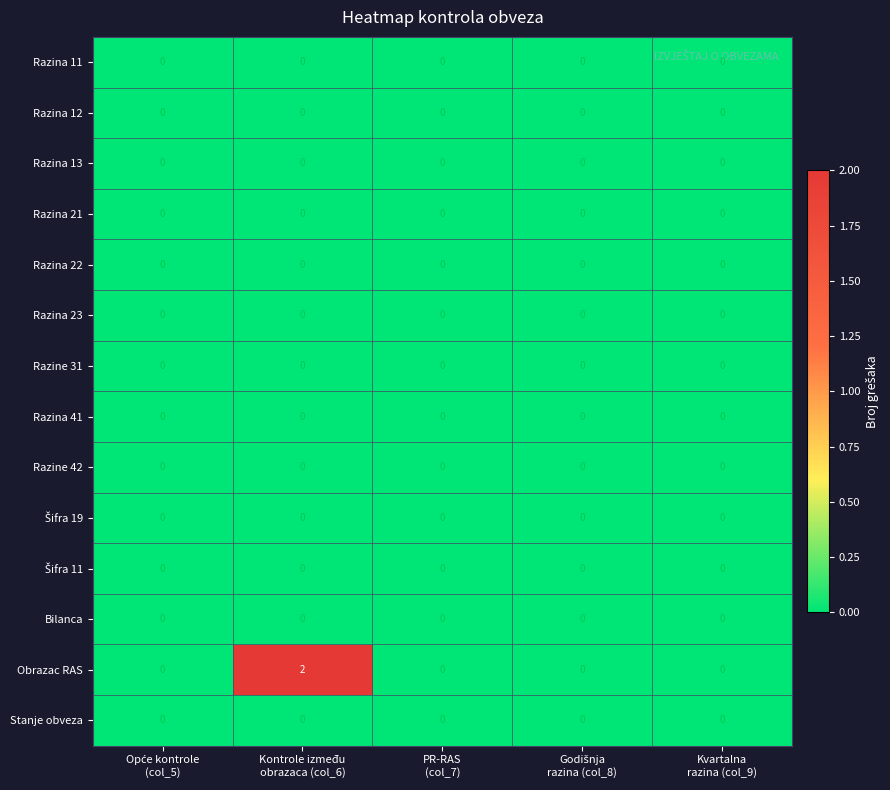

What is the total value across all series at Kontrole između
obrazaca (col_6)?

2